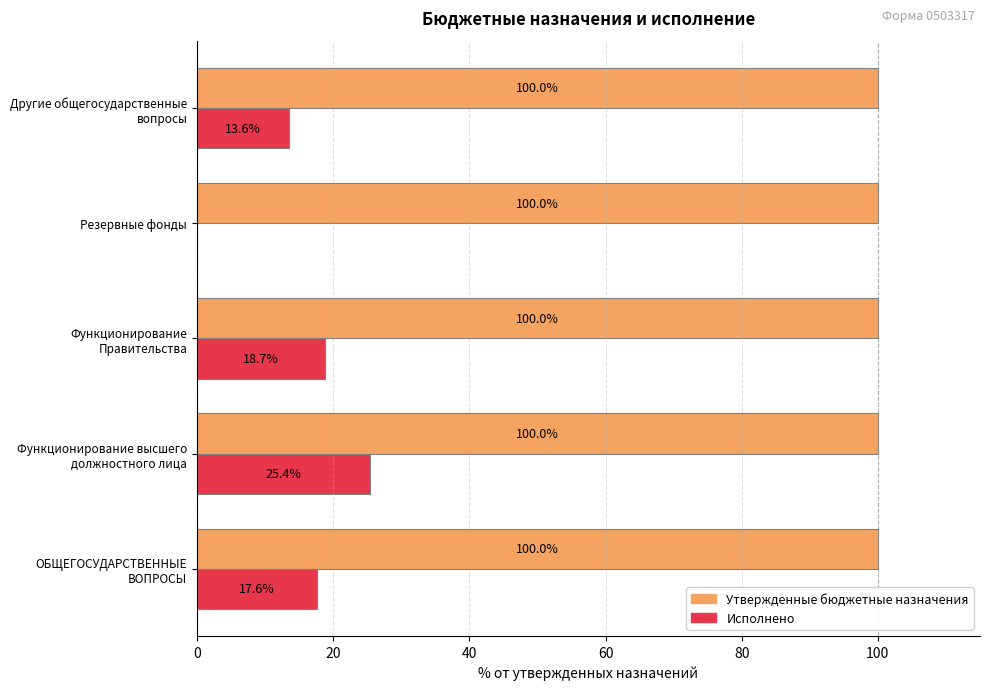

What is the sum of all Утвержденные бюджетные назначения values?

500.0